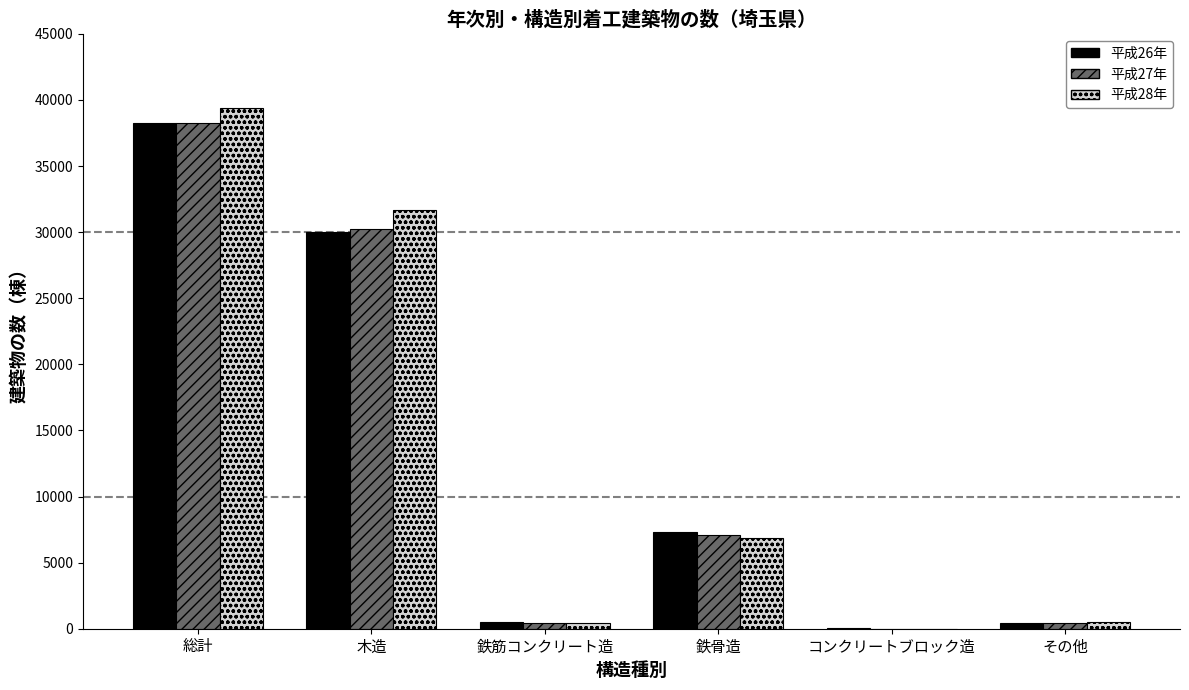

Is it true that 平成28年 equals 10141 at 鉄骨造?

False